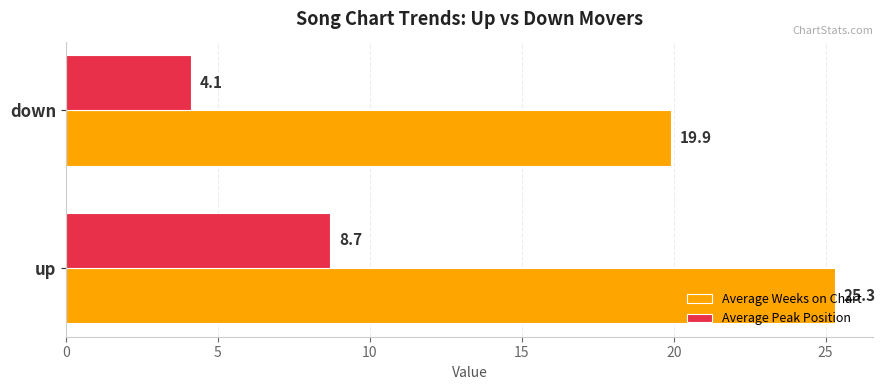

What is the approximate value of Average Peak Position at down?

4.1